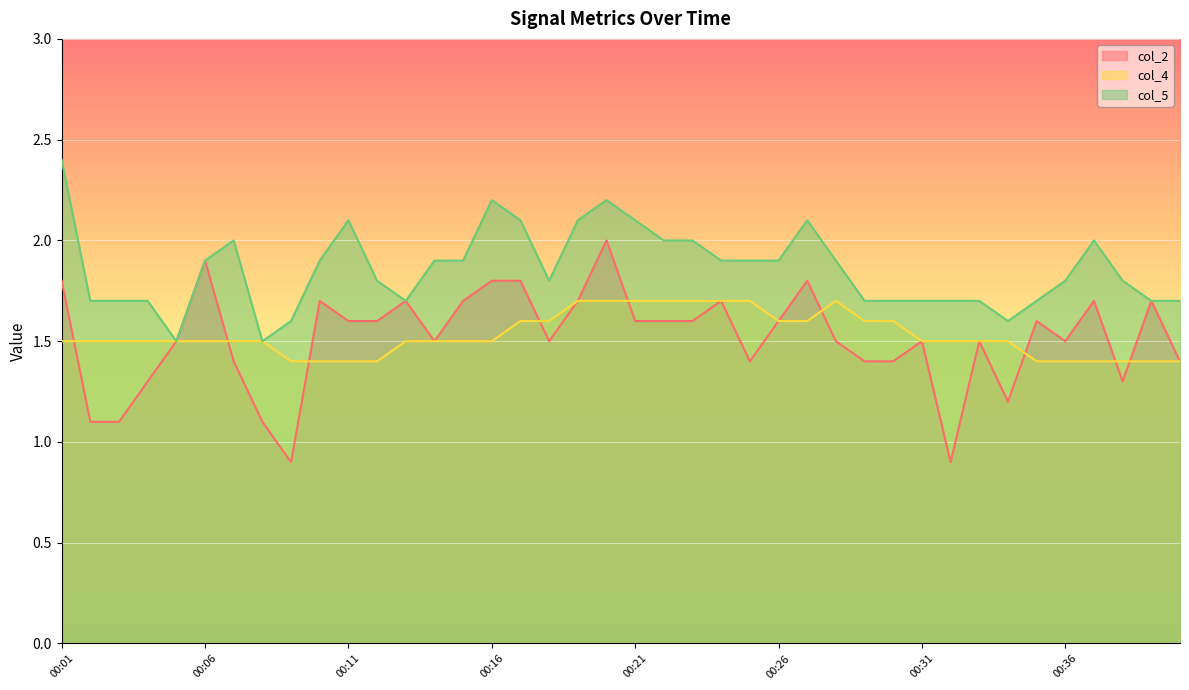

What is the total value across all series at 00:09?

3.9